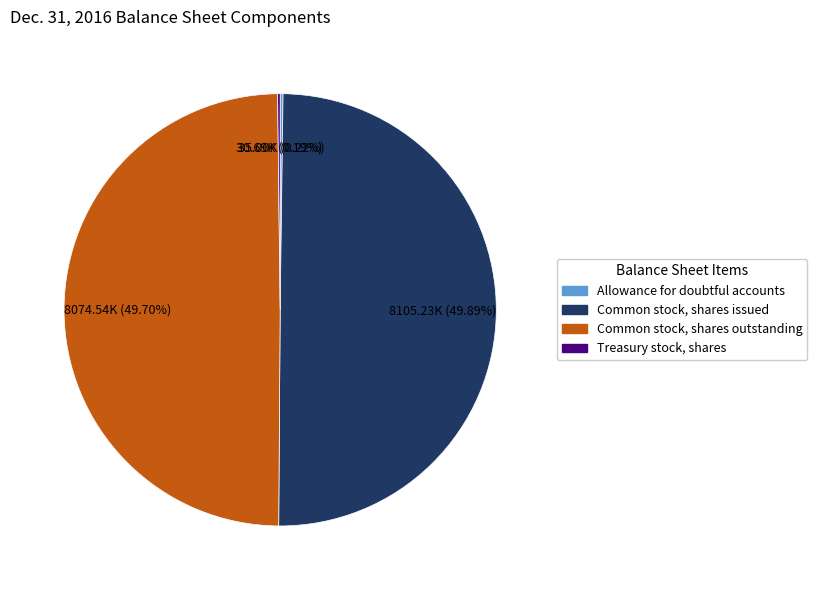

Approximately how many times larger is the value at Common stock, shares outstanding compared to Common stock, shares issued?

1.0